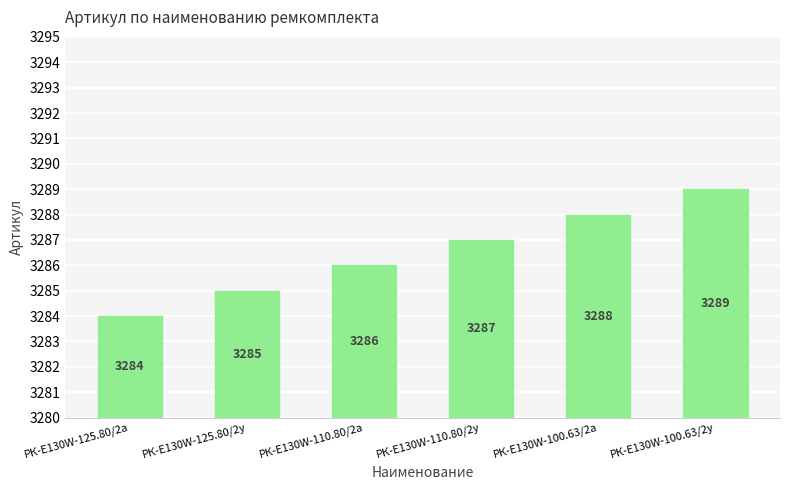

What is the difference between the maximum and second lowest values?

4